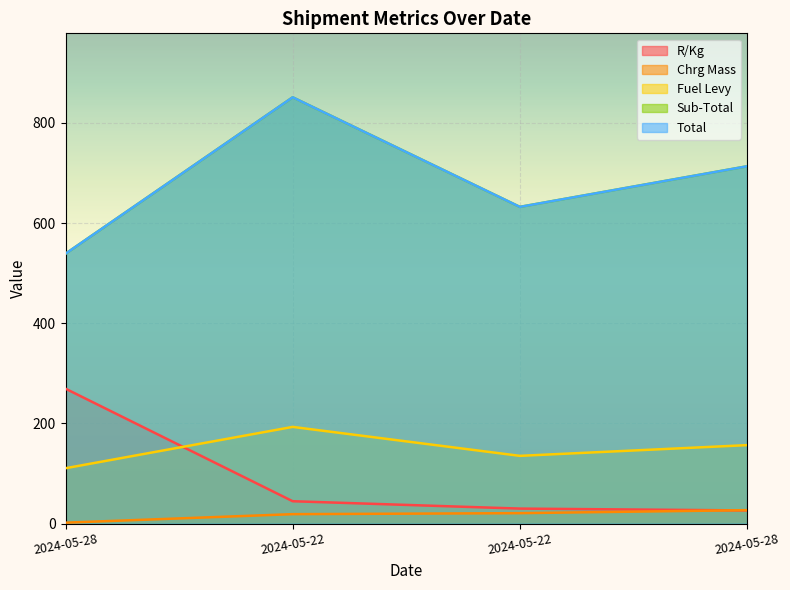

Is it true that R/Kg equals 8.5 at 2024-05-28?

False